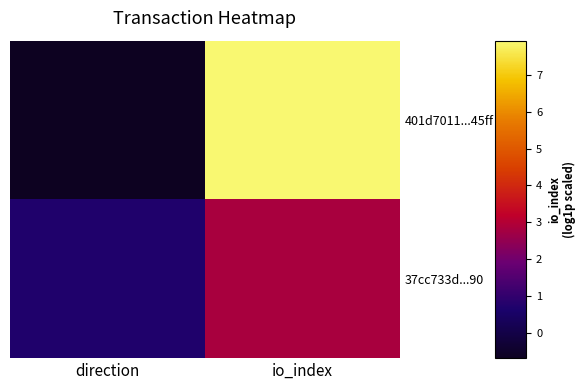

Which series has the largest range (max minus min)?

401d7011...45ff